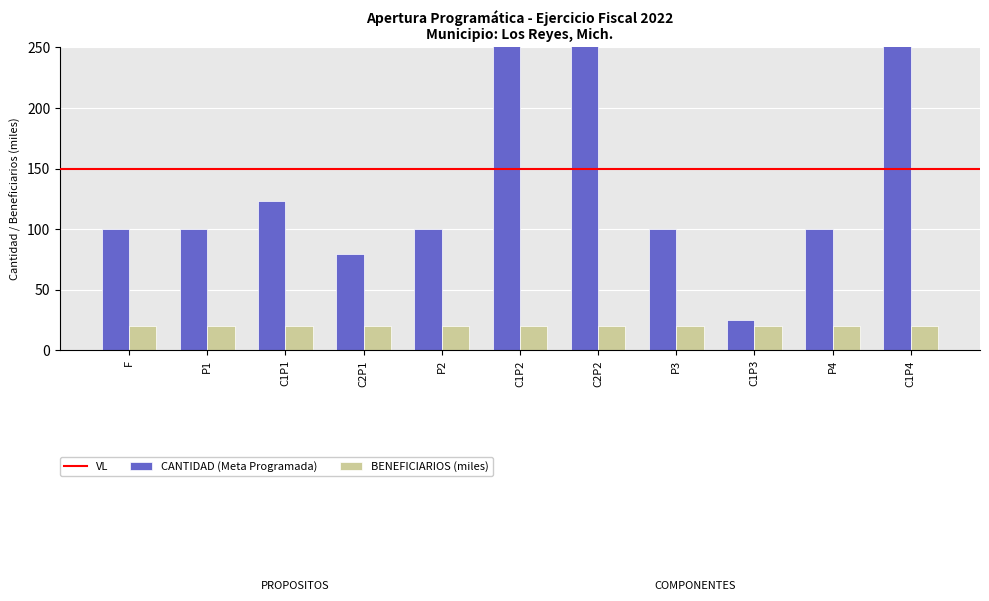

Approximately how many times larger is the value at C1P4 compared to P1?

3.6